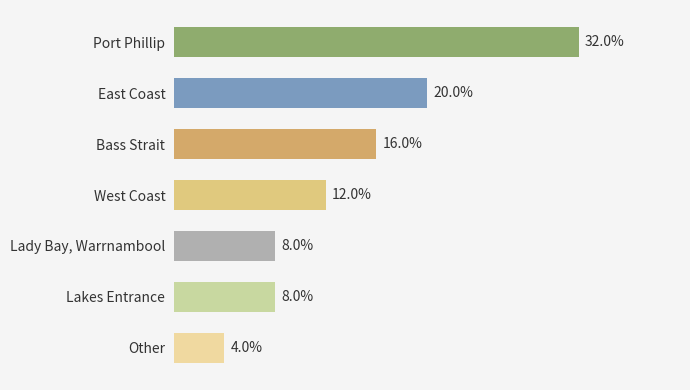

What is the label of the 7th bar from the bottom?

Port Phillip